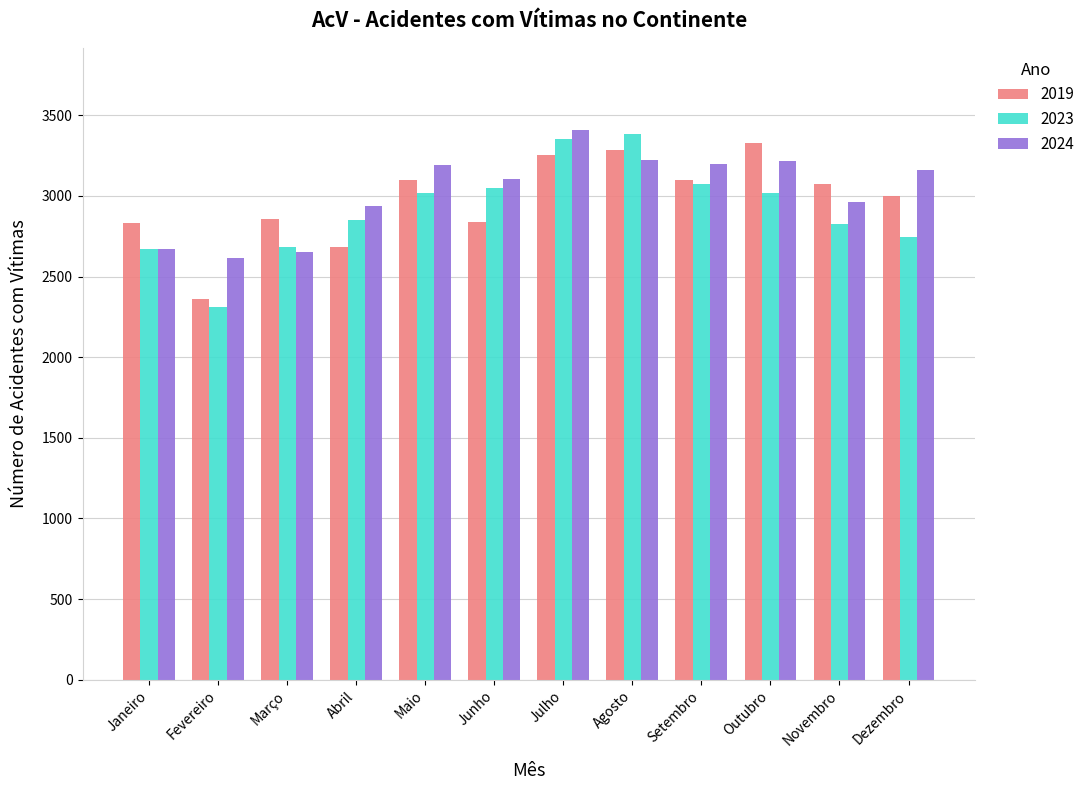

At how many categories does at least one series exceed 3300?

3